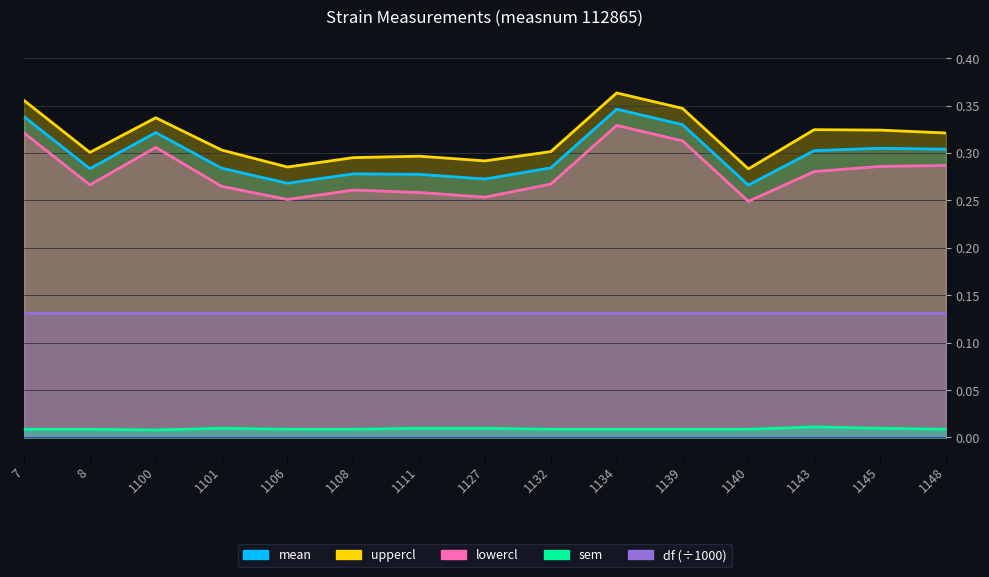

What is the sum of all sem values?

0.1